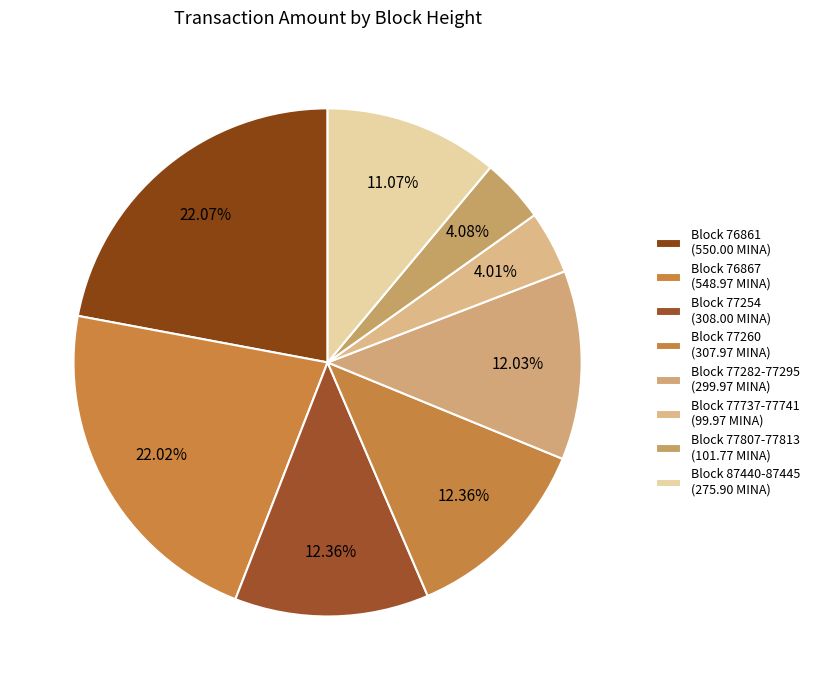

Count the number of slices in the pie.

8